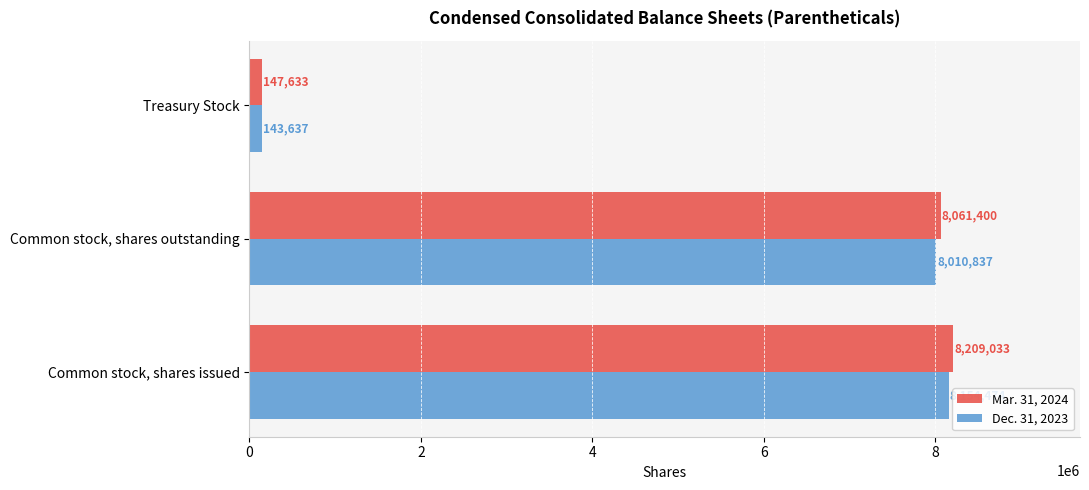

Rank the series by their average value, from highest to lowest.

Mar. 31, 2024, Dec. 31, 2023